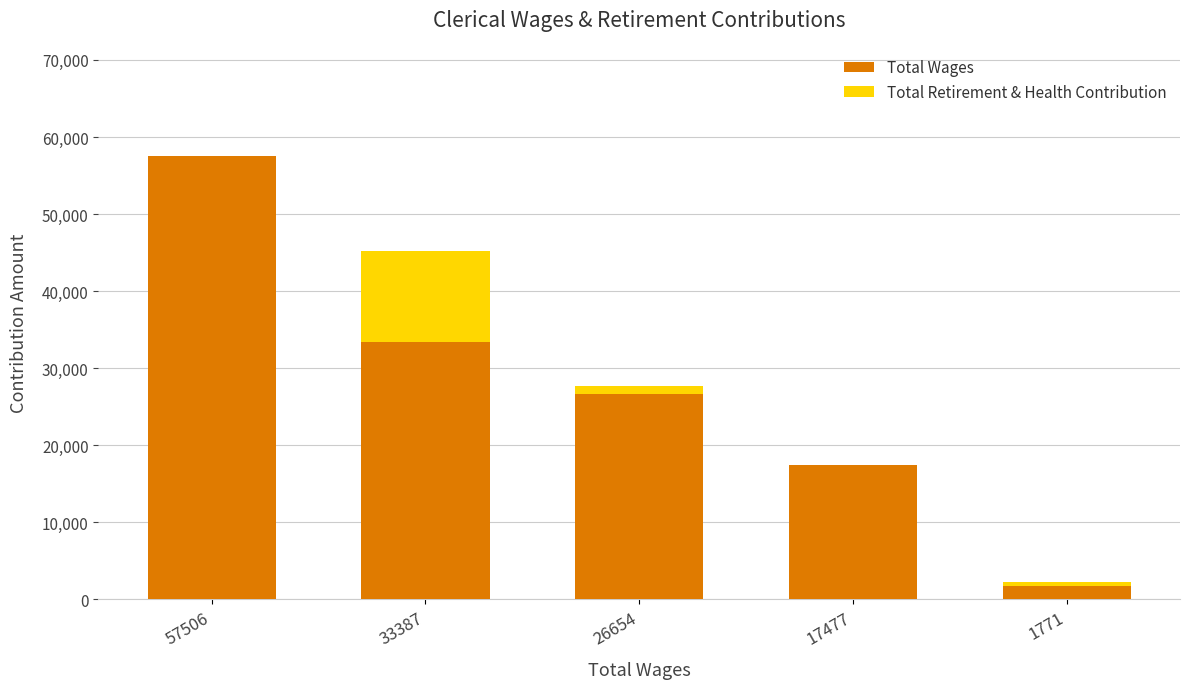

What is the sum of all Total Wages values?

136795